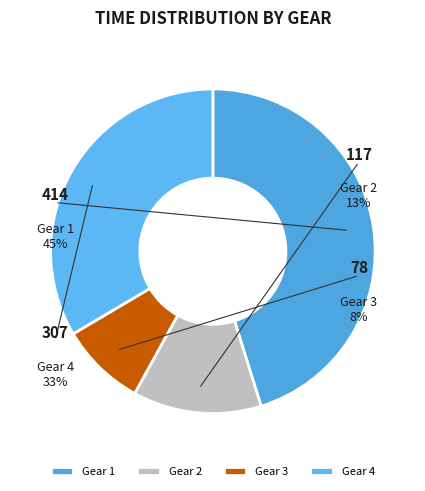

What is the change in value from Gear 1 to Gear 2?

-32.4